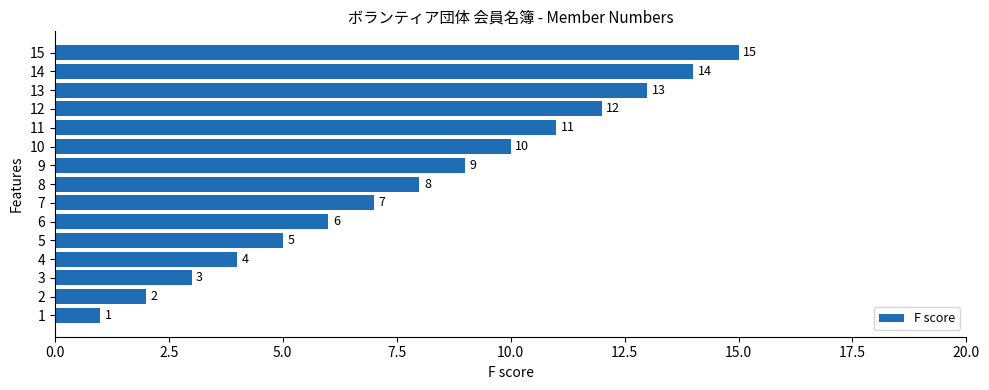

What is the sum of the values at 9 and 12?

21